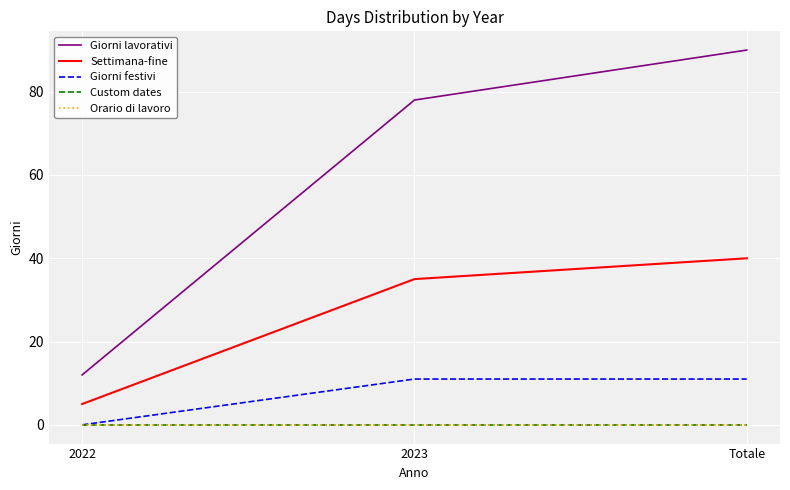

Does the chart have visible grid lines?

Yes